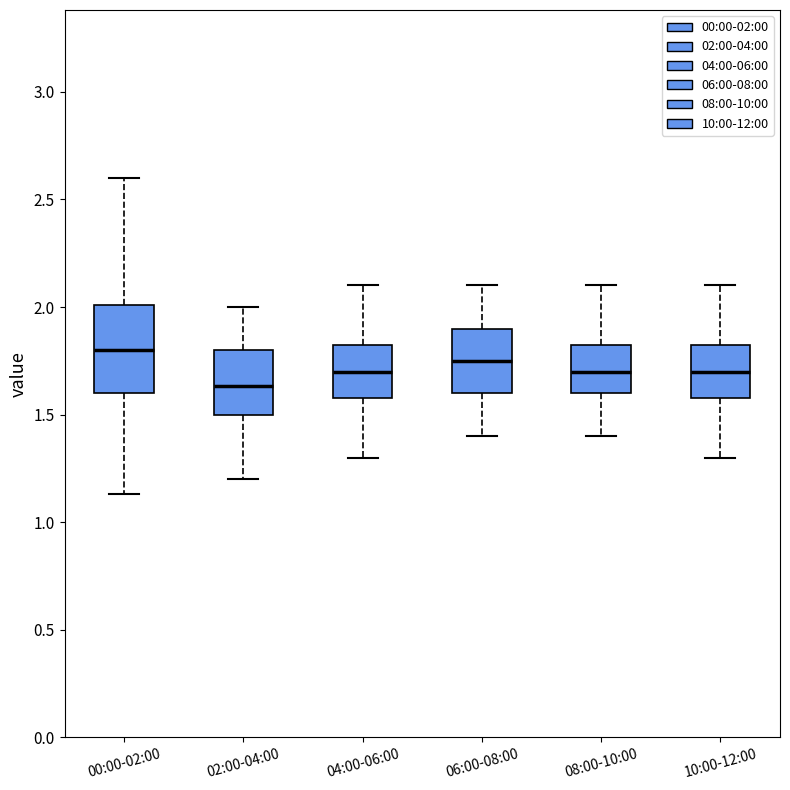

Reading left to right, transcribe this box plot: for each box, give where its median line is, the range the box spans, and where its two whiskers end, as read against the y-axis. The values are not printed on the chart, so give them approximately, as read against the axis.

00:00-02:00: median 1.80, box 1.60 to 2.00, whiskers 1.15 to 2.60
02:00-04:00: median 1.65, box 1.50 to 1.80, whiskers 1.20 to 2.00
04:00-06:00: median 1.70, box 1.60 to 1.85, whiskers 1.30 to 2.10
06:00-08:00: median 1.75, box 1.60 to 1.90, whiskers 1.40 to 2.10
08:00-10:00: median 1.70, box 1.60 to 1.85, whiskers 1.40 to 2.10
10:00-12:00: median 1.70, box 1.60 to 1.85, whiskers 1.30 to 2.10